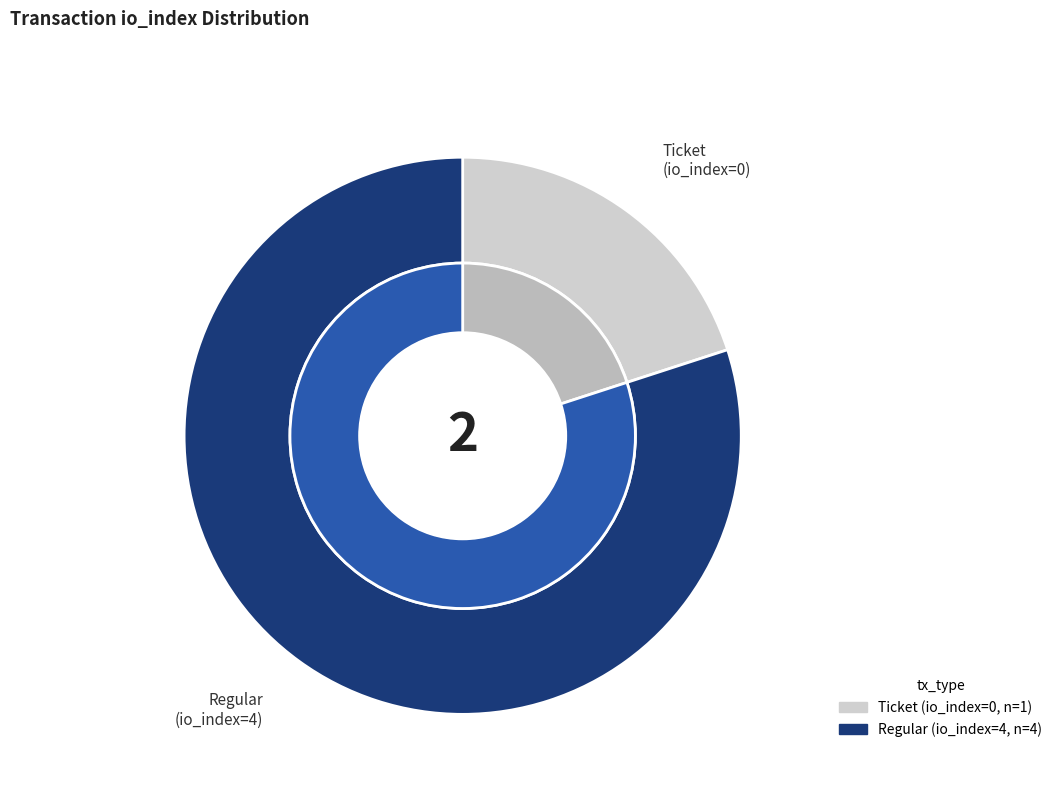

What is the smallest slice in the pie chart?

Ticket (io_index=0)